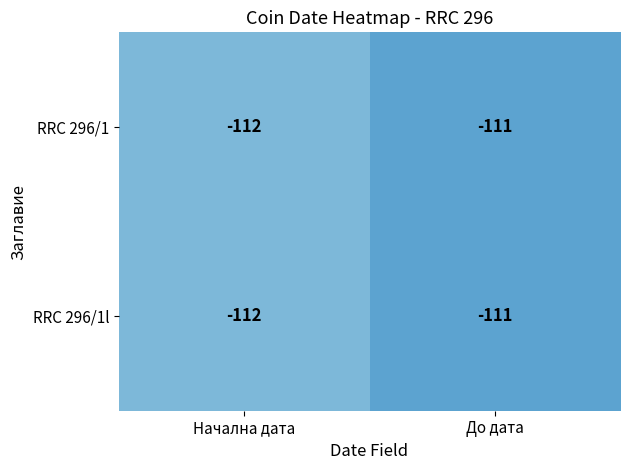

The RRC 296/1l series shows -111 at До дата. True or false?

True